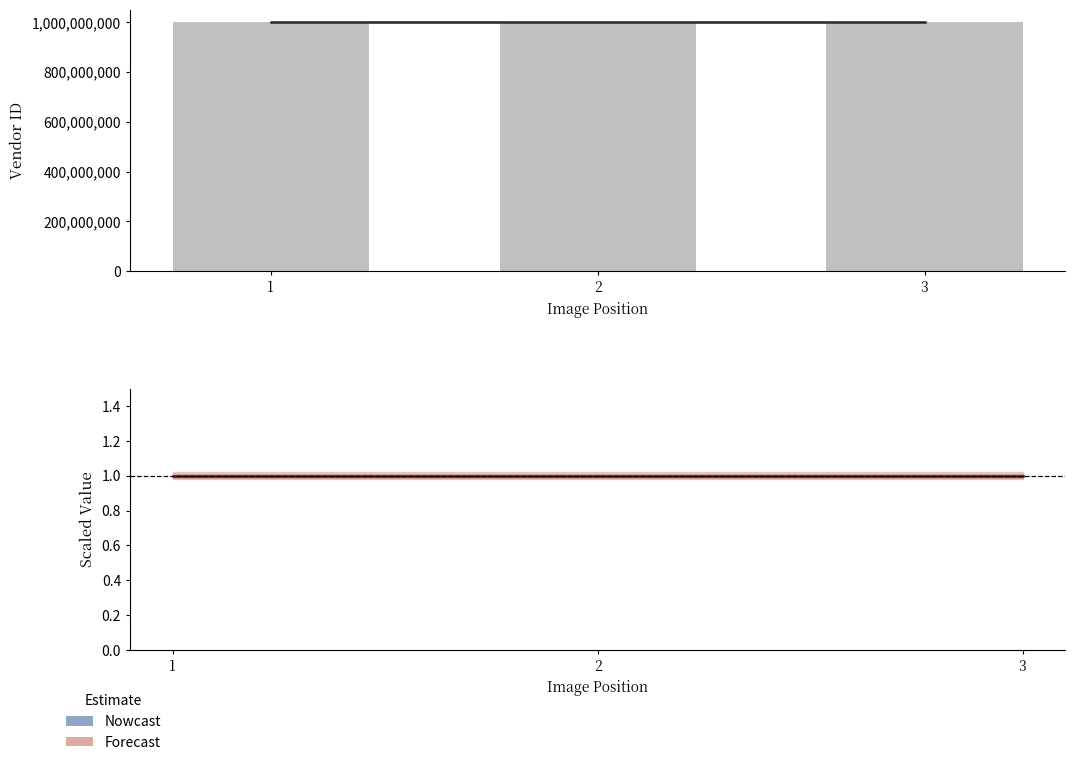

Is it true that Estimate equals 1 at 1?

True